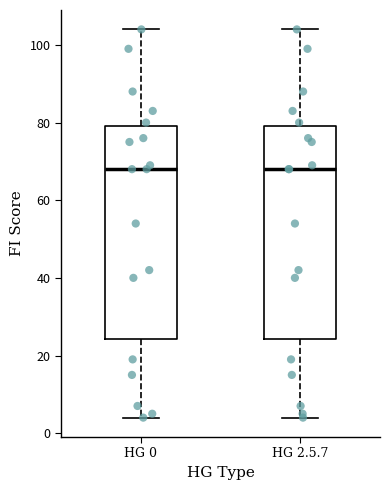

Reading left to right, transcribe this box plot: for each box, give where its median line is, the range the box spans, and where its two whiskers end, as read against the y-axis. The values are not printed on the chart, so give them approximately, as read against the axis.

HG 0: median 68, box 24 to 80, whiskers 4 to 104
HG 2.5.7: median 68, box 24 to 80, whiskers 4 to 104